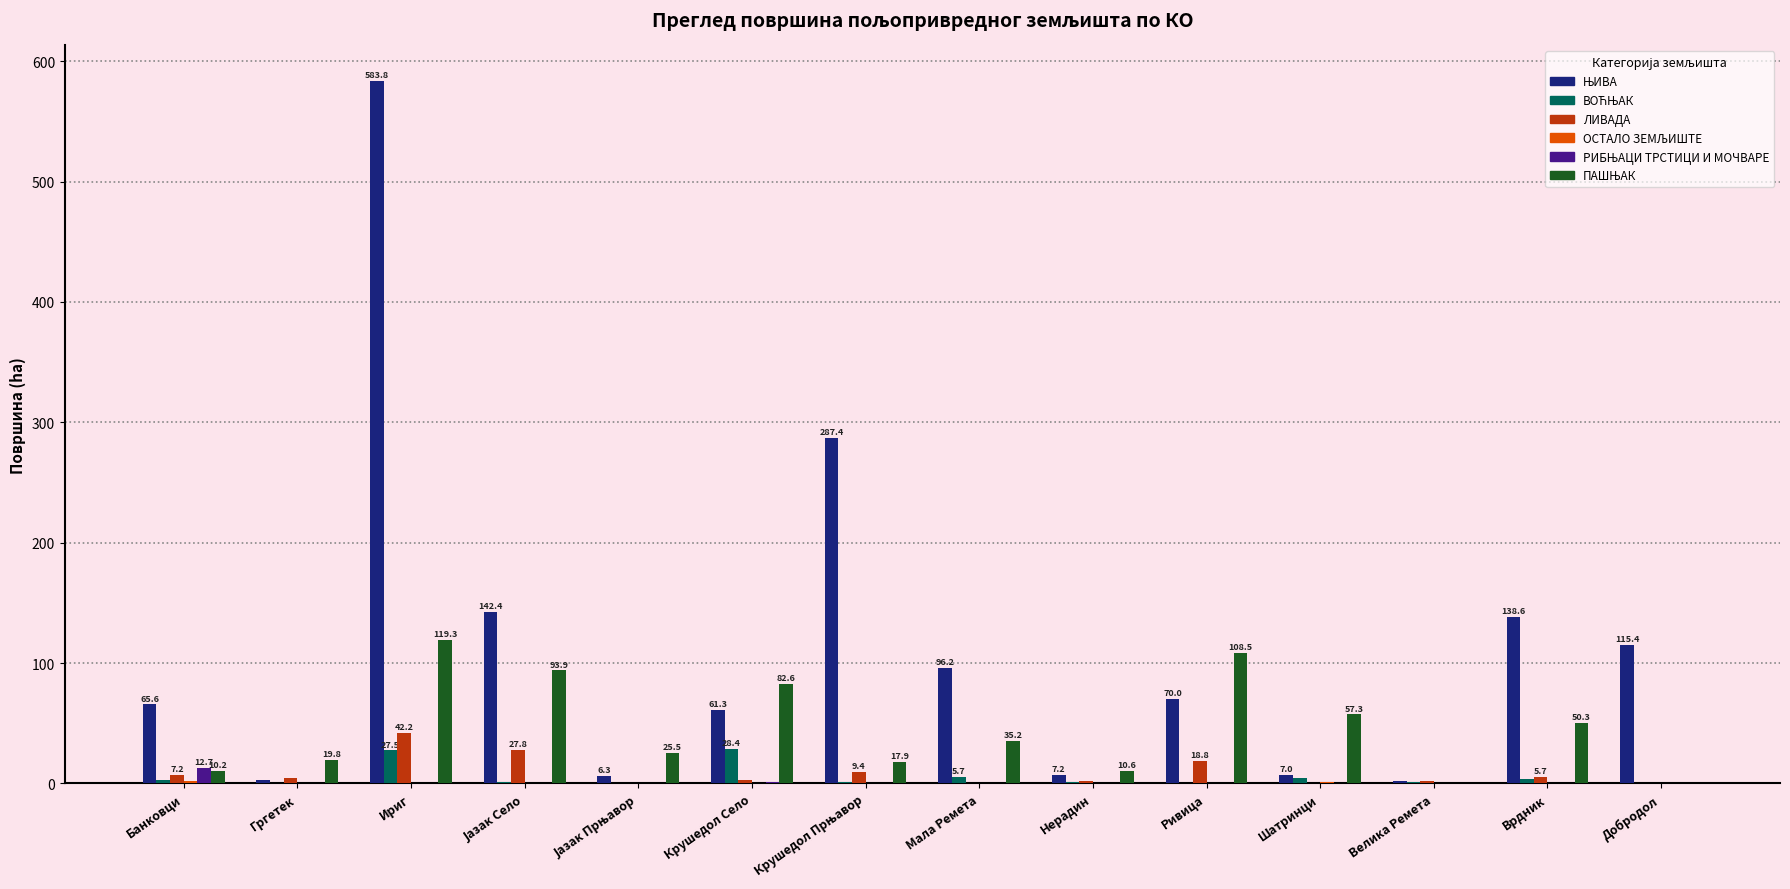

Count the number of categories in the chart.

14